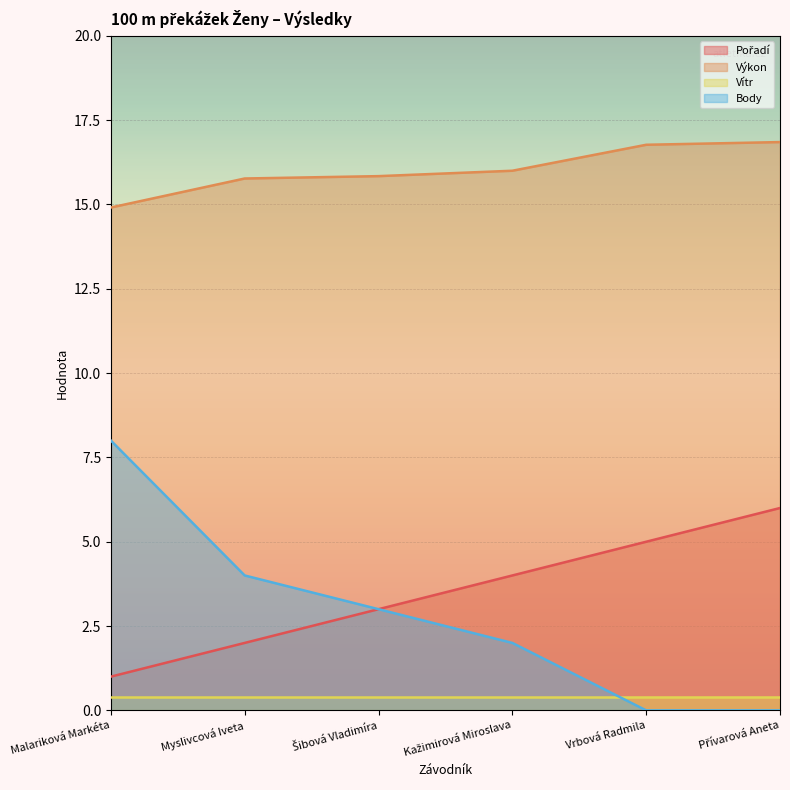

Which series has the largest total across all categories?

Výkon